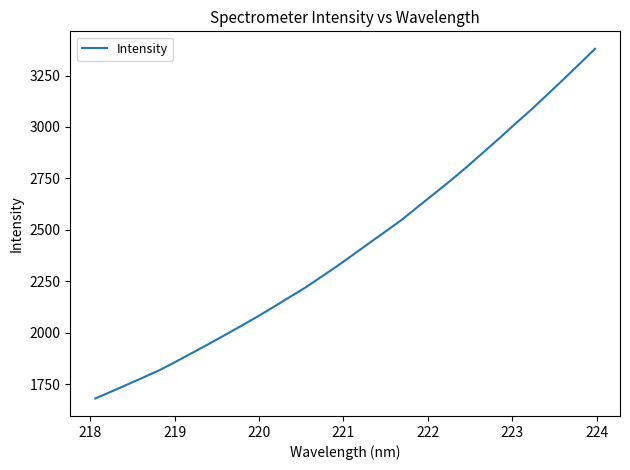

What is the sum of all values?

77329.6